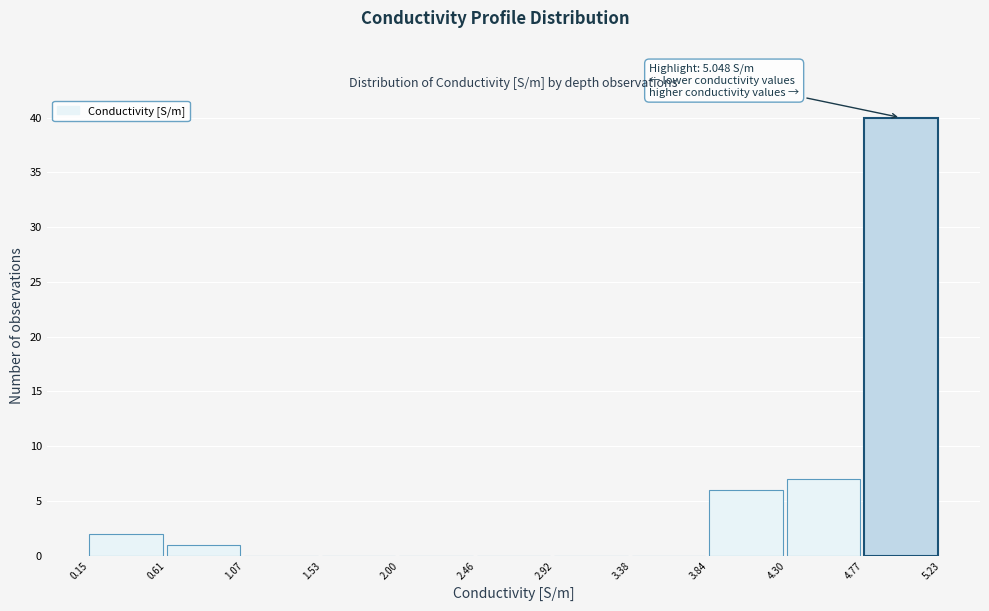

Which range on the x-axis has the tallest bar?

4.77 to 5.23